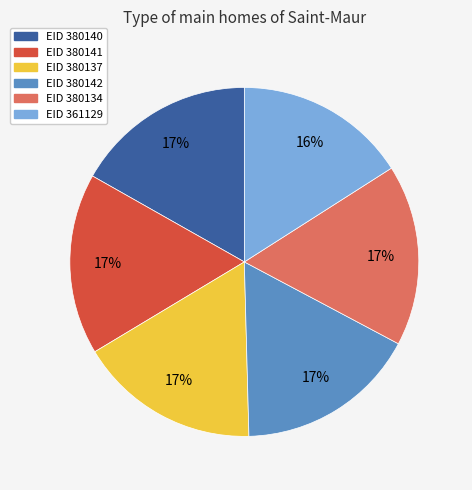

Is there a majority slice in this chart?

No